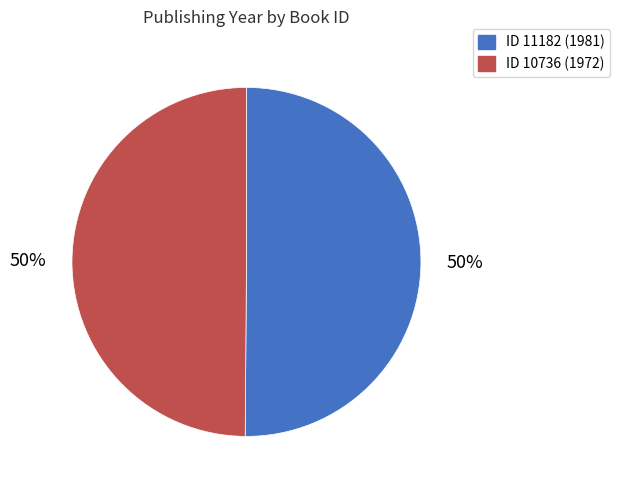

To the nearest percent, what is the average slice percentage?

50%